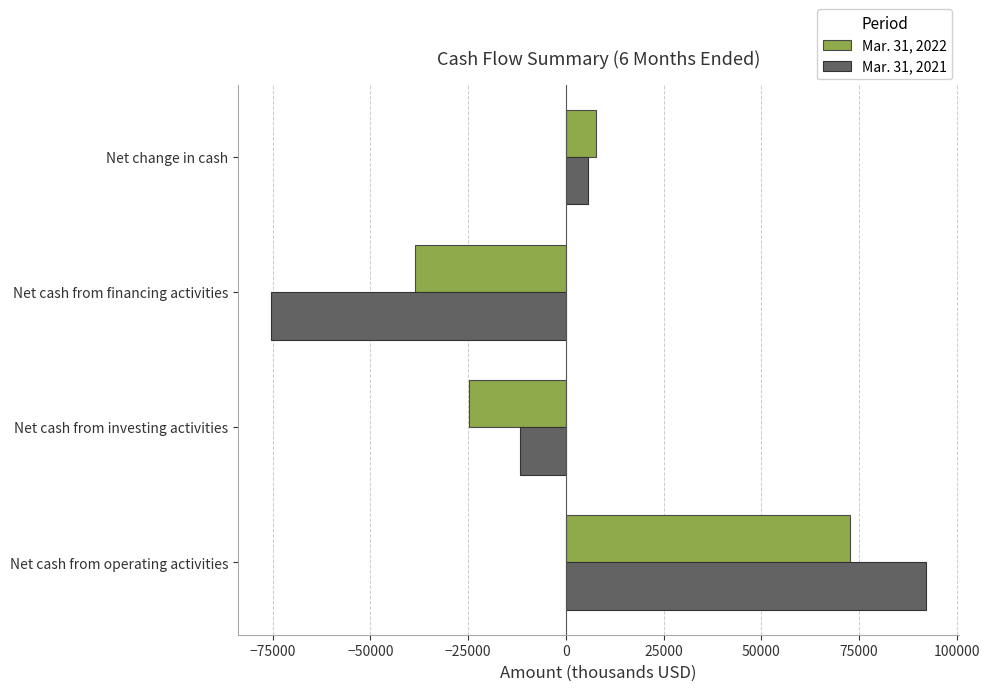

At which category is the sum across all series the highest?

Net cash from operating activities